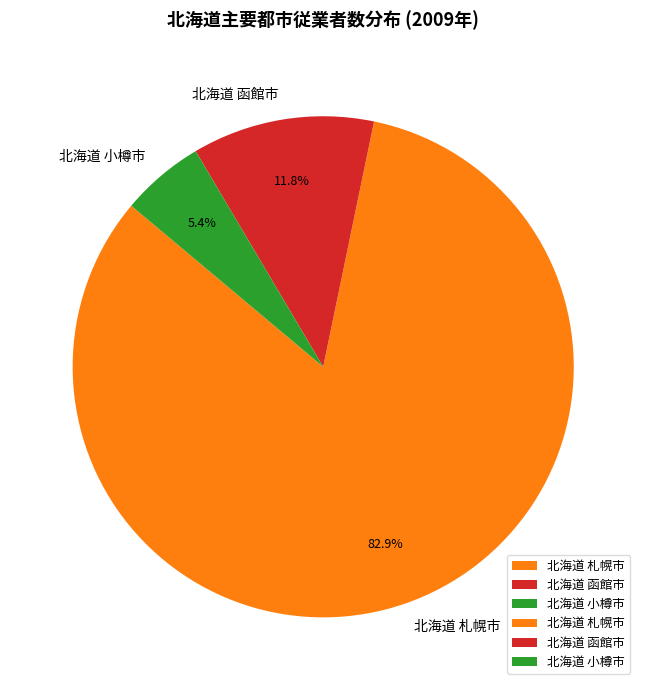

To the nearest percent, what portion does 北海道 函館市 represent?

12%